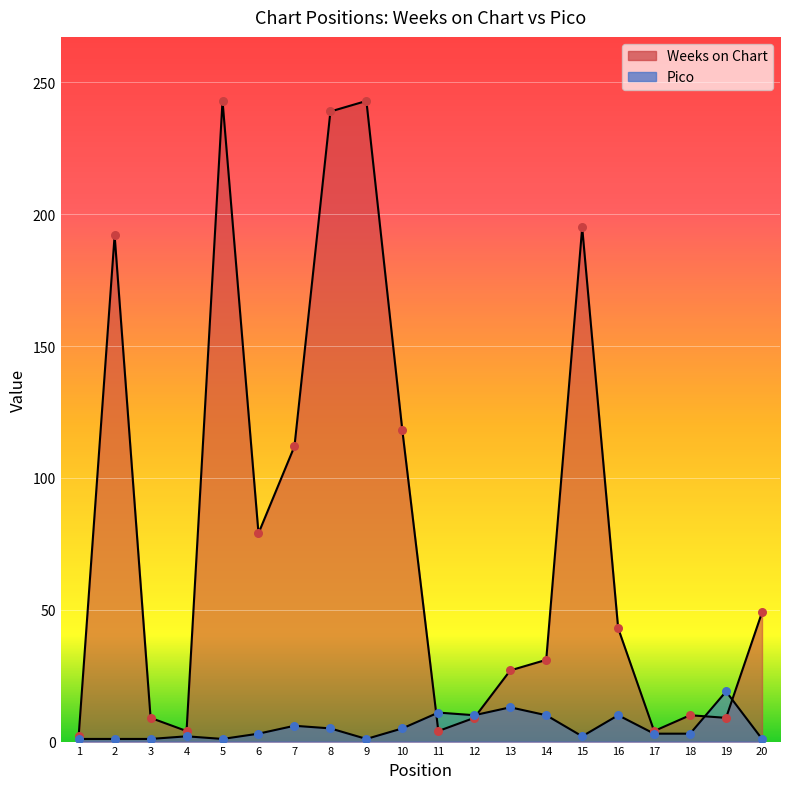

At which category is the sum across all series the highest?

5